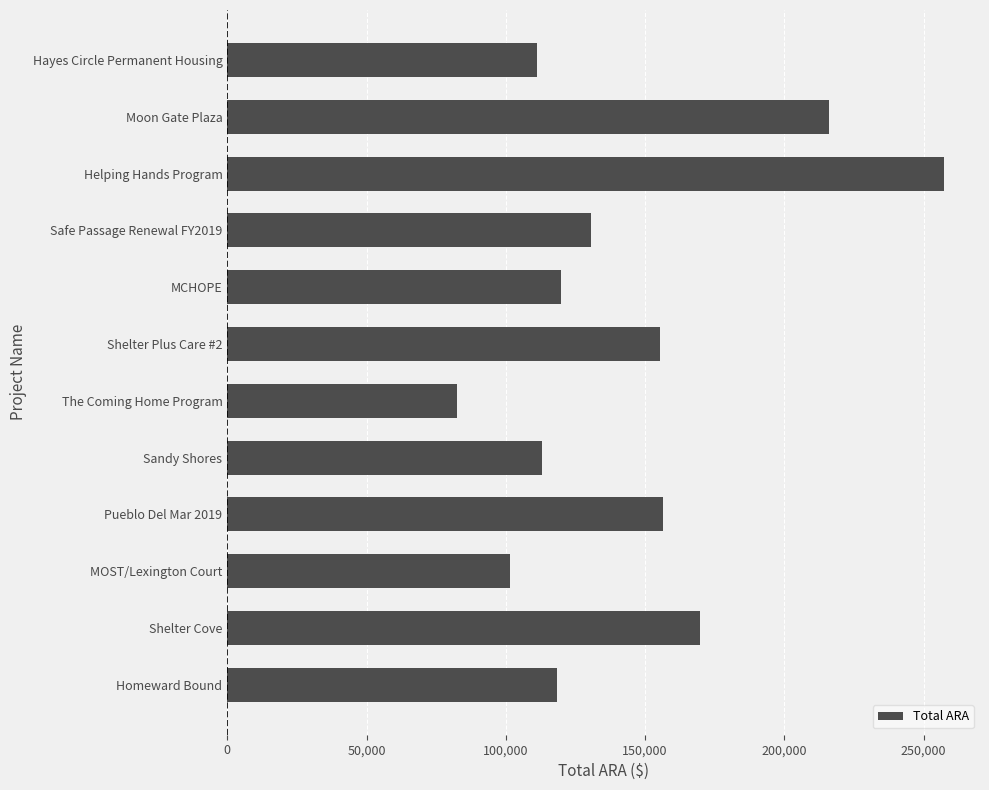

What is the difference between the maximum and second lowest values?

156026